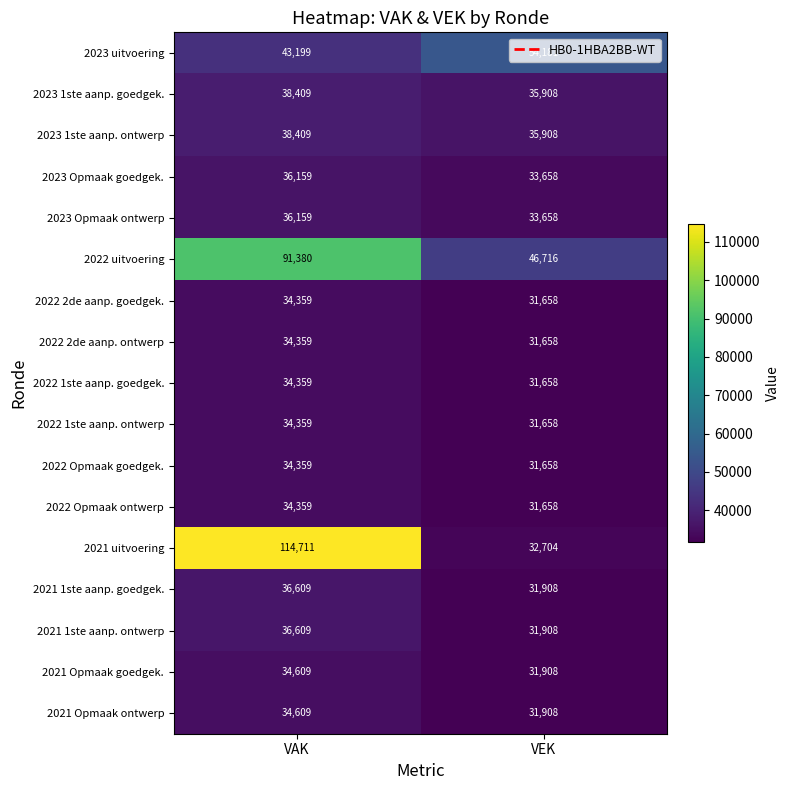

Which series changed the most between VAK and VEK?

2021 uitvoering